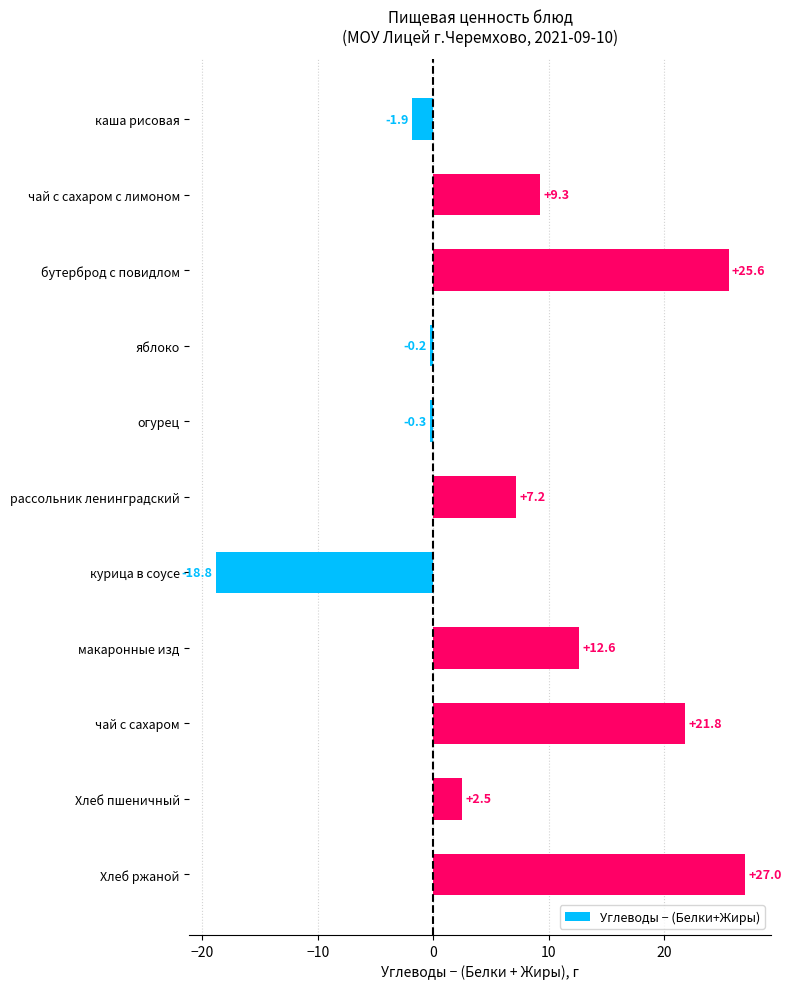

Read the value at Хлеб ржаной.

27.0